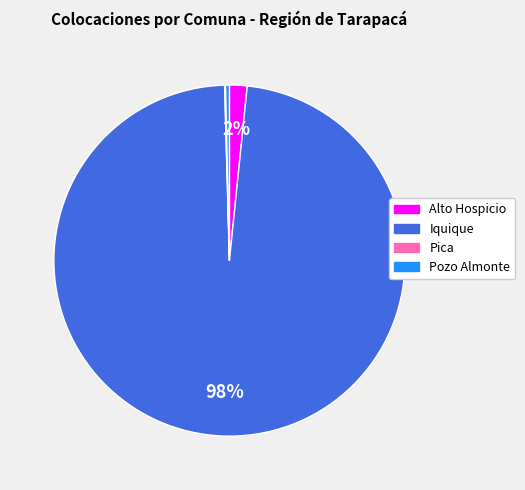

Is it true that Alto Hospicio is 2% of the pie?

True